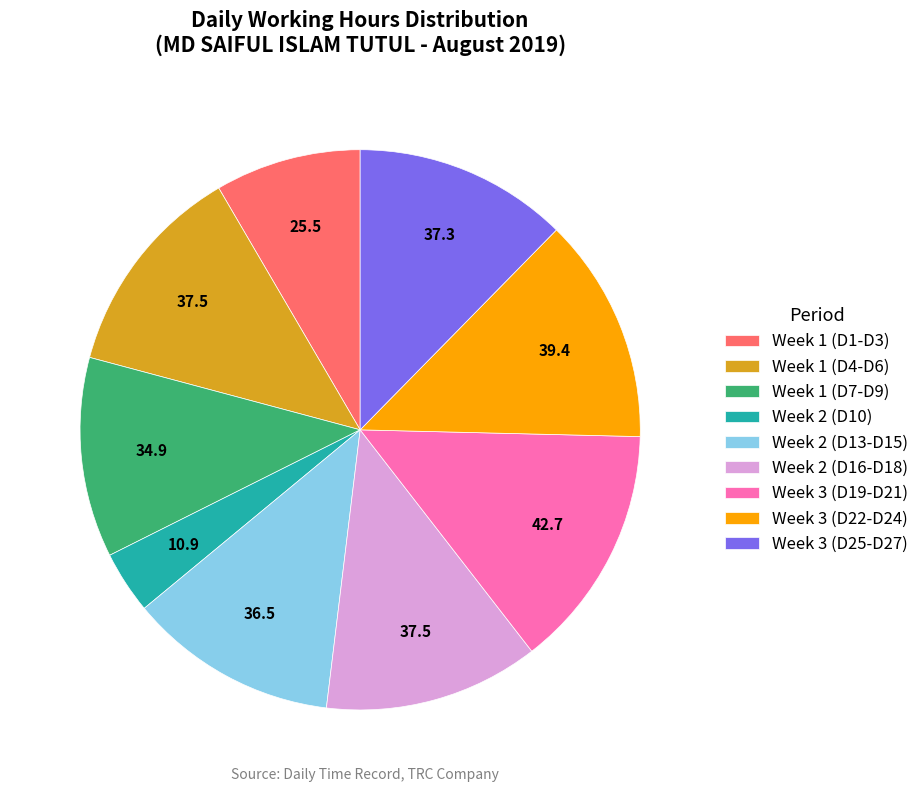

What is the ratio of the value at Week 2 (D16-D18) to the value at Week 3 (D19-D21)?

0.9